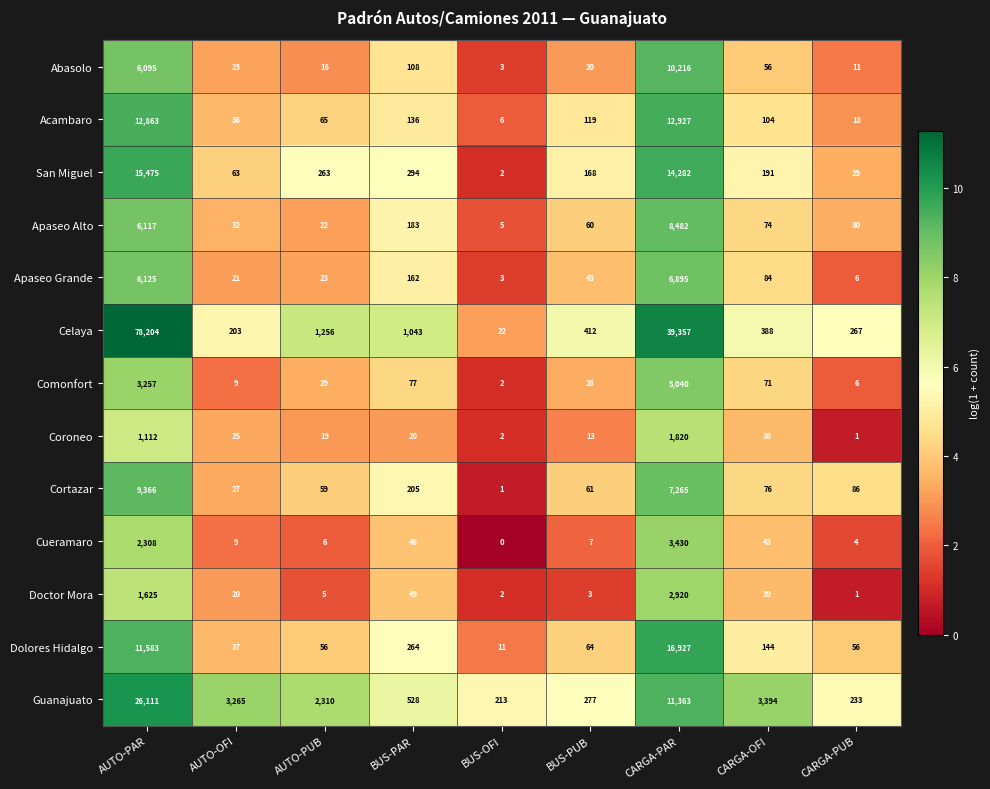

What is the sum of the Acambaro values at BUS-PAR and CARGA-PAR?

13063